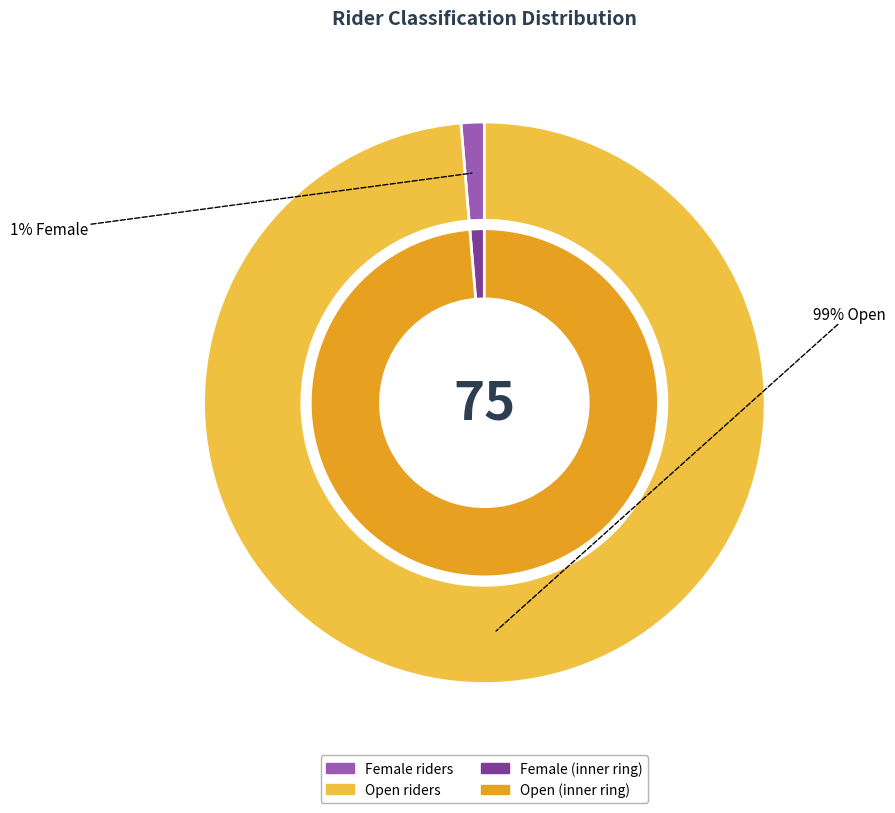

What is the majority slice?

Open